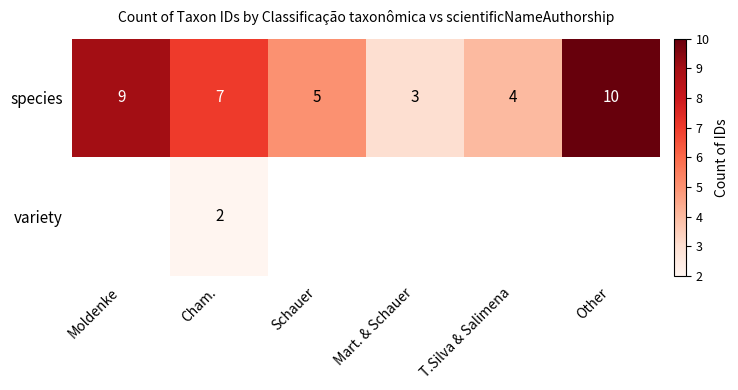

True or false: species has a value of 9 at Moldenke.

True